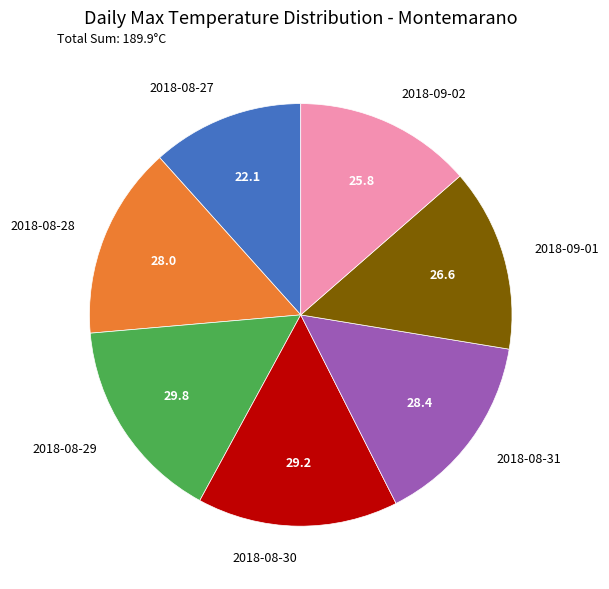

Which has a higher value, 2018-09-02 or 2018-08-27?

2018-09-02